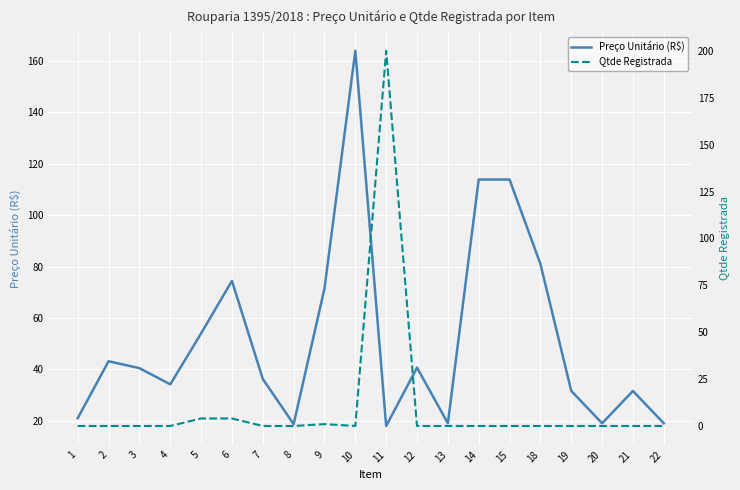

At how many categories does at least one series exceed 10?

20